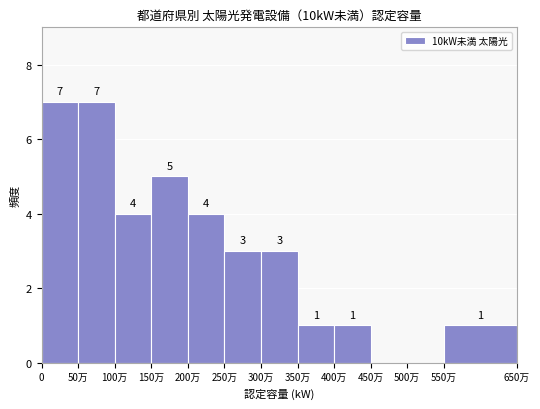

Reading right to left, transcribe all the data shown in this chart.

550万=1	500万=0	450万=0	400万=1	350万=1	300万=3	250万=3	200万=4	150万=5	100万=4	50万=7	0=7